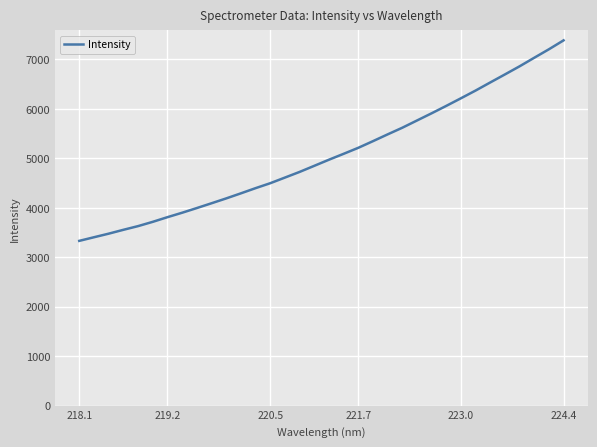

What is the maximum value shown in the chart?

7382.8